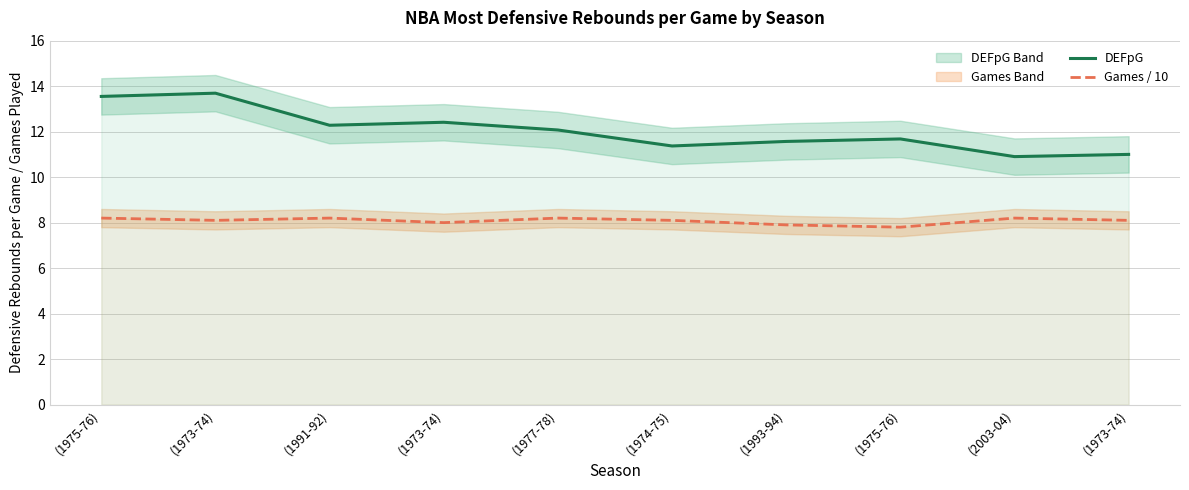

Which series has the largest total across all categories?

DEFpG